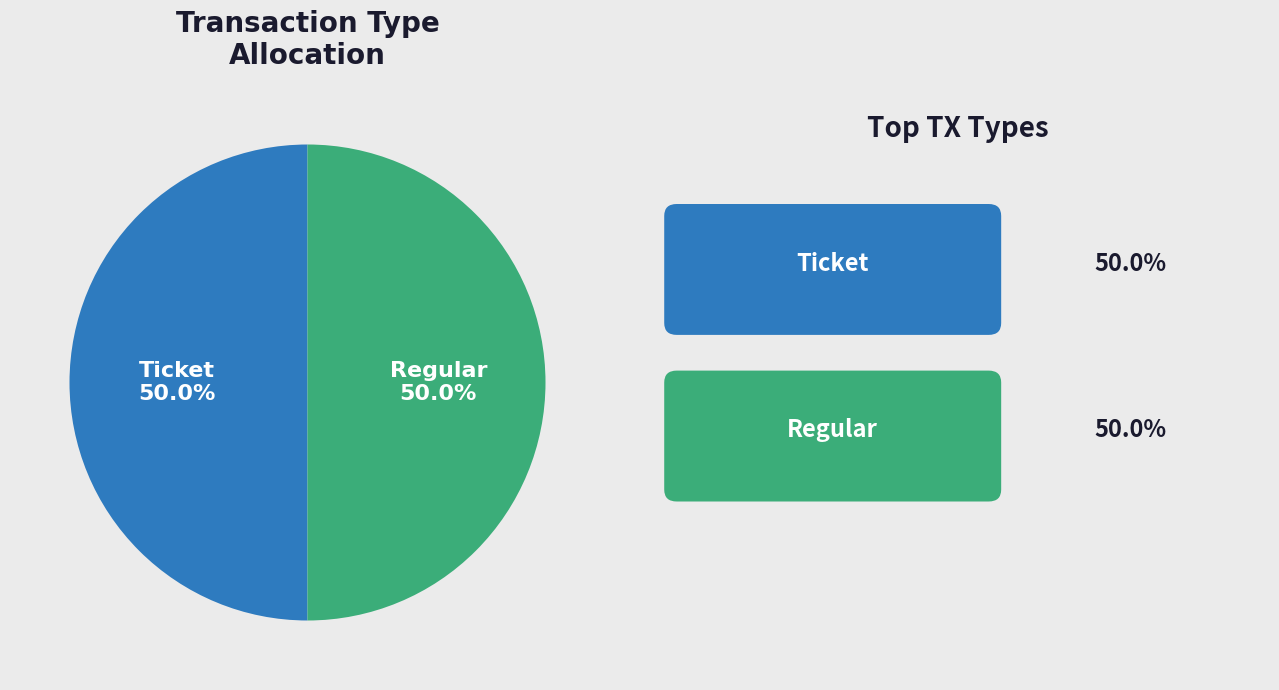

What is the smallest slice in the pie chart?

Ticket